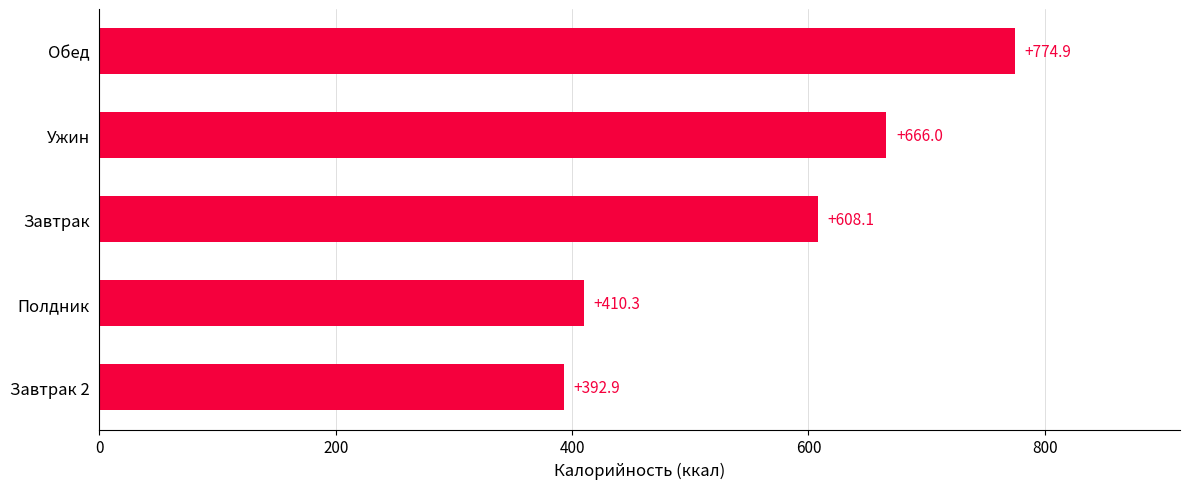

Which has a higher value, Завтрак or Завтрак 2?

Завтрак